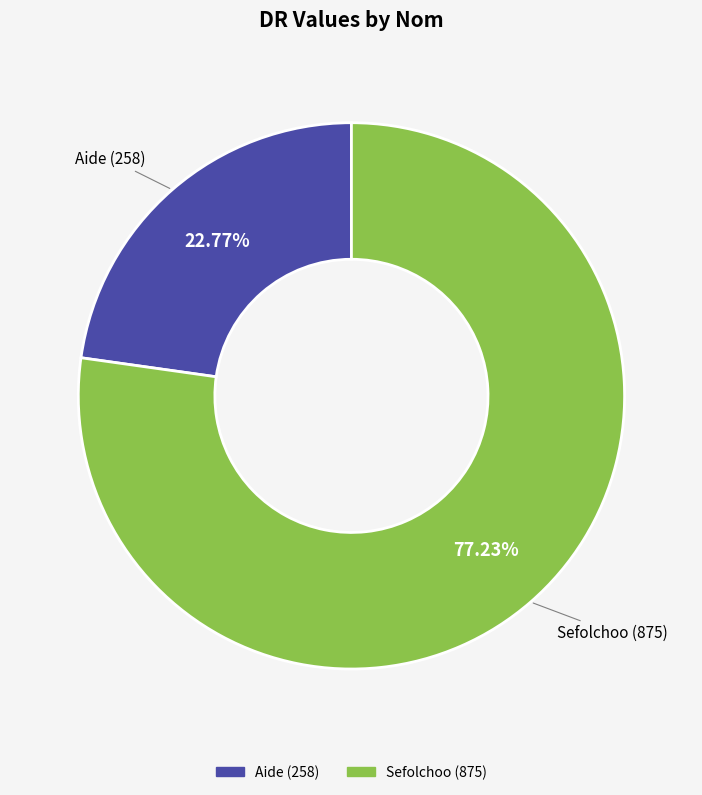

What percentage is the Aide slice, to the nearest percent?

23%